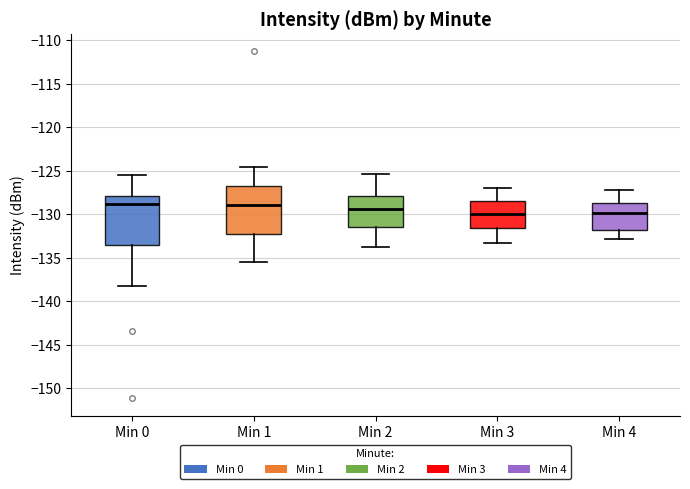

Where does the upper whisker of the box for Min 3 end on the y-axis? The values are not printed on the chart, so give them approximately, as read against the axis.

-127.0